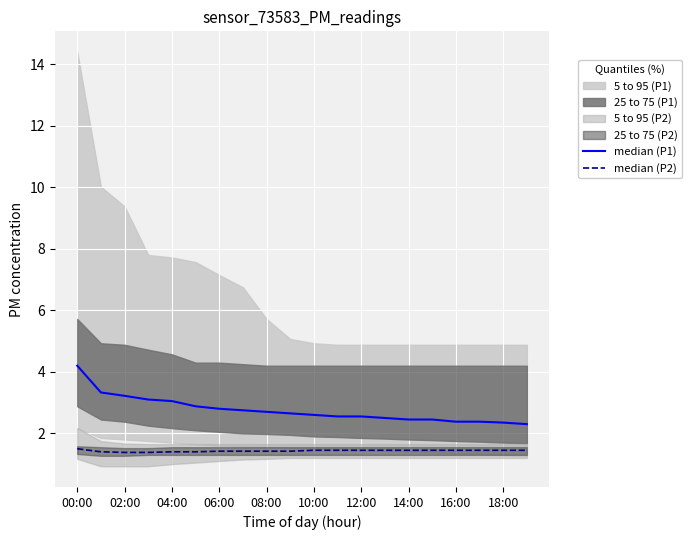

What is the difference between the highest and lowest values at 04:00?

1.6